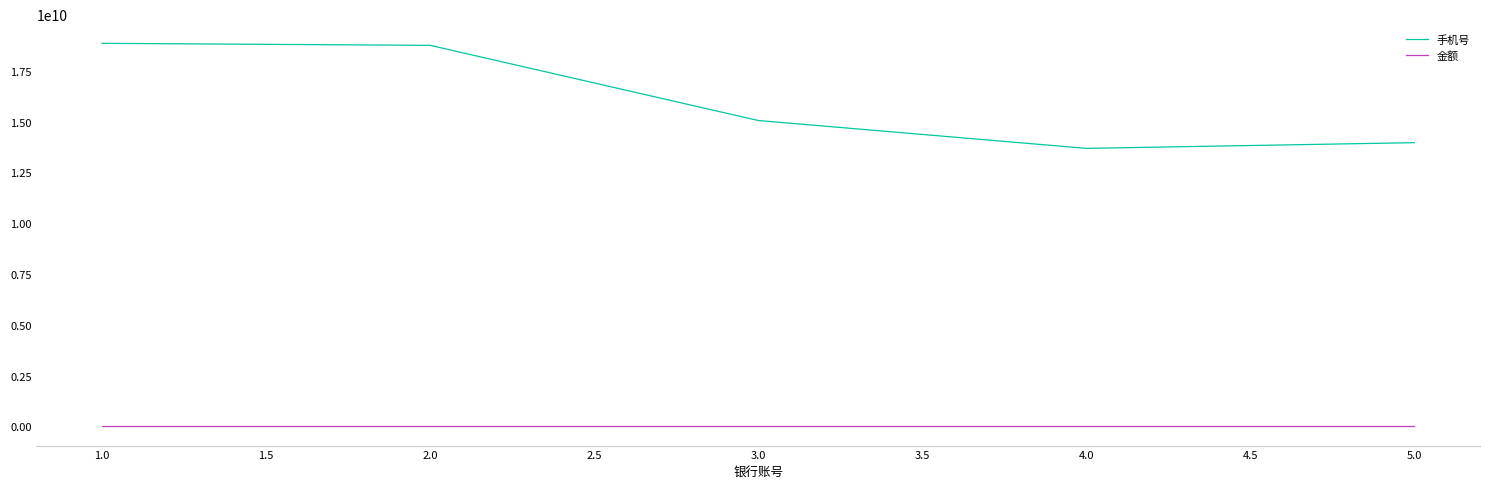

What are all the series names shown in the legend?

手机号, 金额